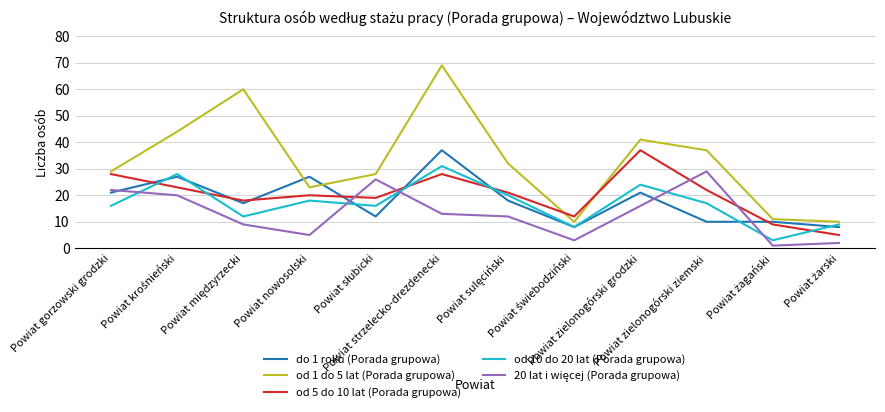

How many interior local valleys does the od 5 do 10 lat (Porada grupowa) series have?

3